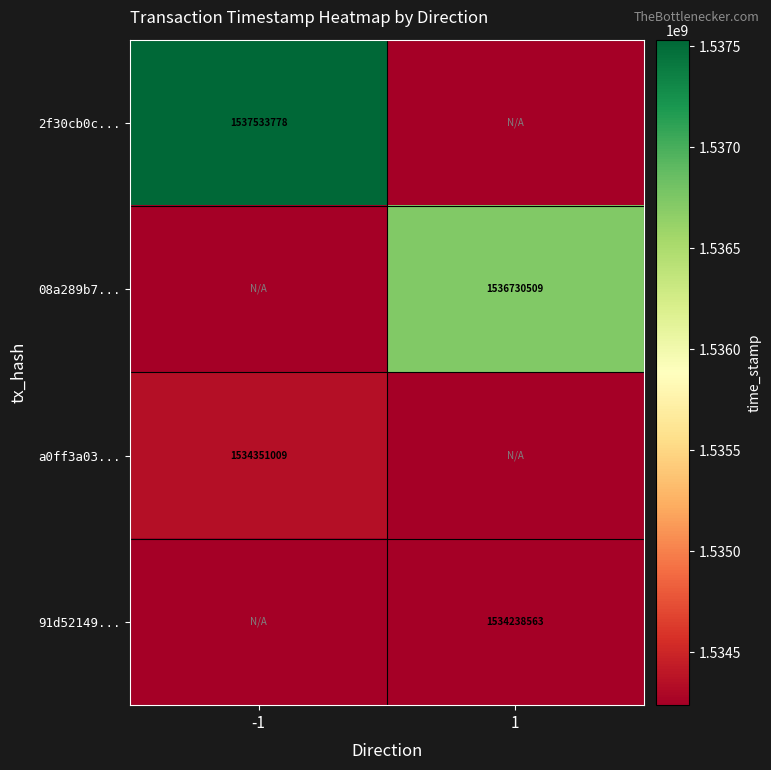

True or false: 2f30cb0c... has a value of 1537533778 at -1.

True